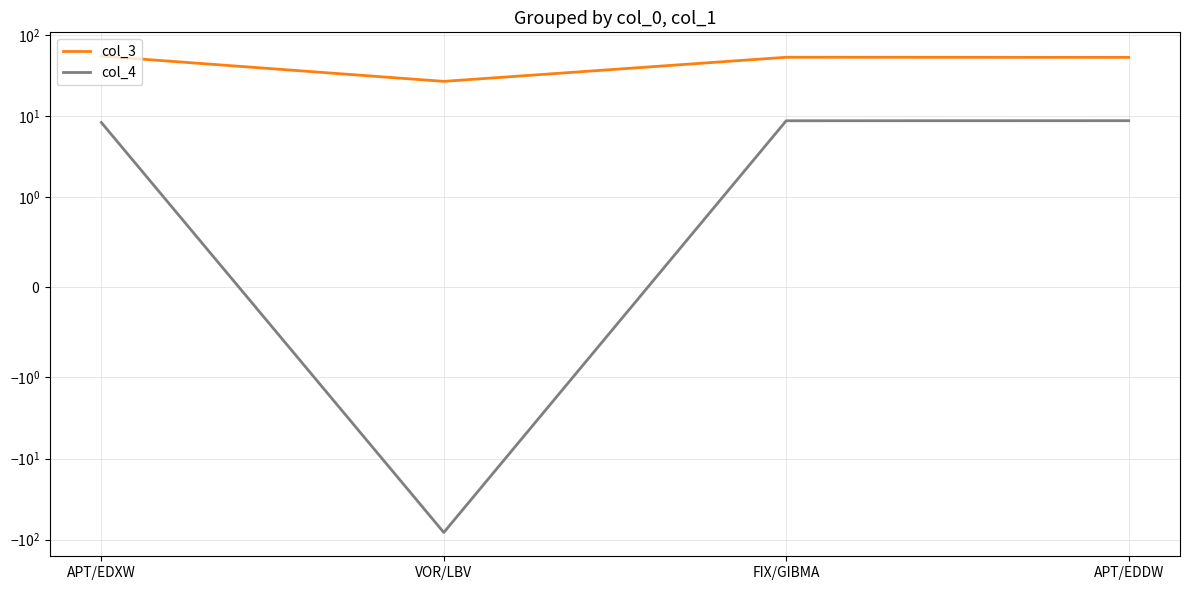

At FIX/GIBMA, list the series in order from largest to smallest.

col_3, col_4